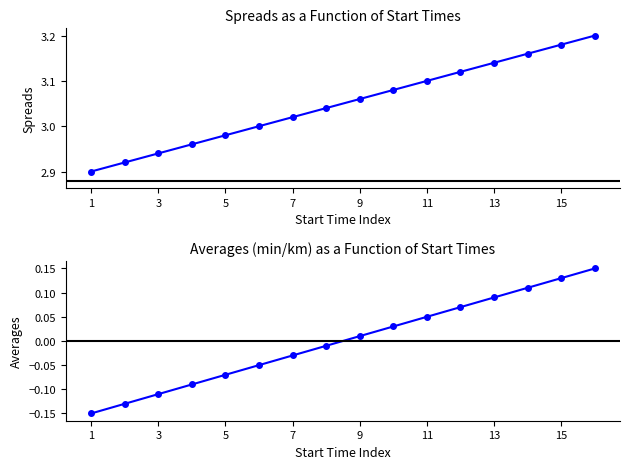

True or false: Spreads has a value of 4.8 at 3.

False